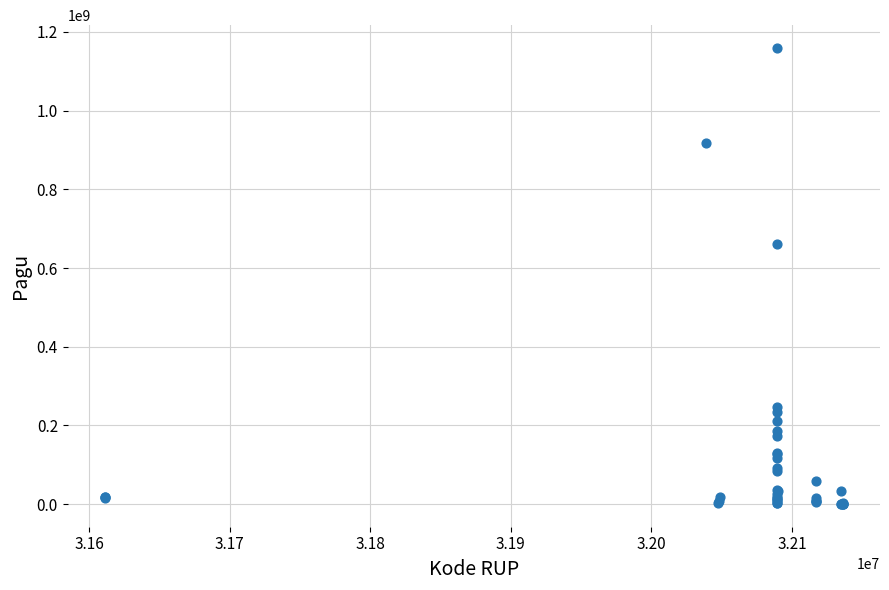

What Y value in the scatter plot is closest to 580008500?

660551000